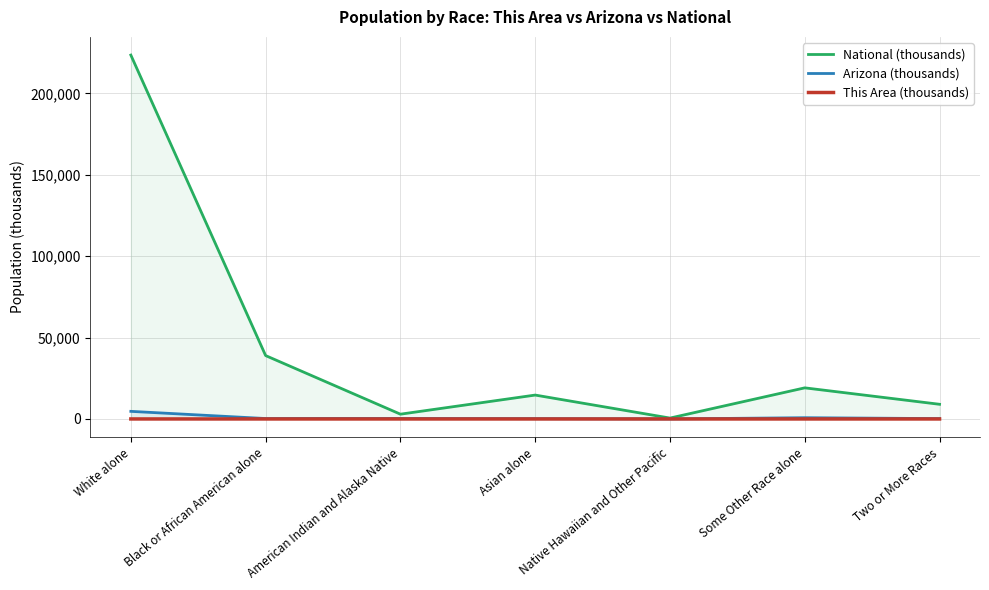

What is the total value across all series at Two or More Races?

9227.4